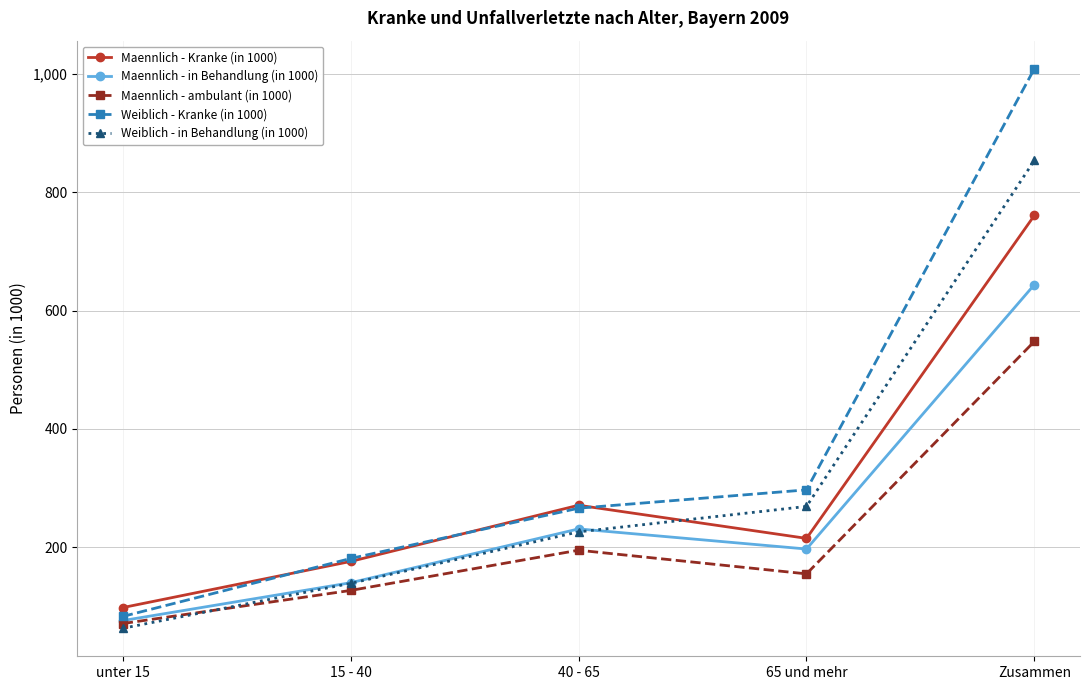

Is it true that Maennlich - in Behandlung (in 1000) equals 140 at 15 - 40?

True